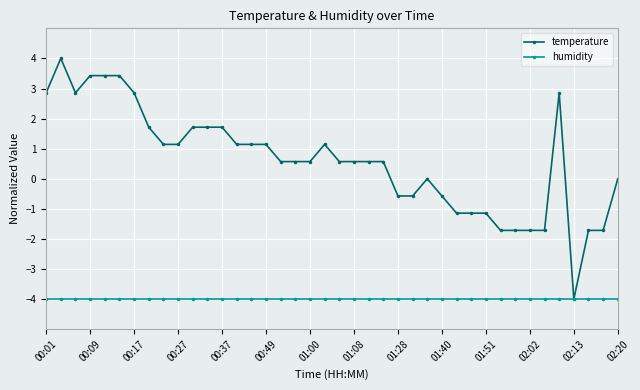

What is the value of the humidity point at the 20th from the left?

-4.0